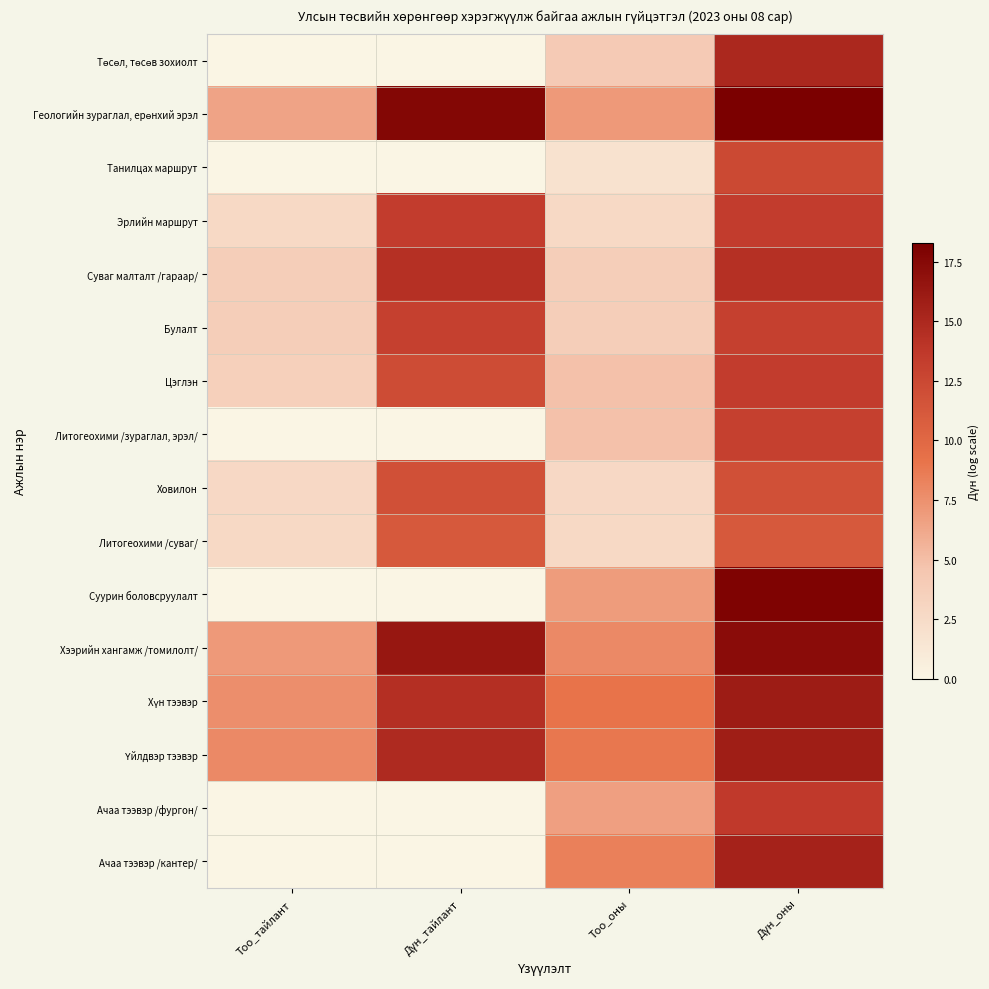

List the series in order of their peak value, highest first.

Геологийн зураглал, ерөнхий эрэл, Суурин боловсруулалт, Хээрийн хангамж /томилолт/, Хүн тээвэр, Үйлдвэр тээвэр, Ачаа тээвэр /кантер/, Төсөл, төсөв зохиолт, Суваг малталт /гараар/, Ачаа тээвэр /фургон/, Цэглэн, Эрлийн маршрут, Литогеохими /зураглал, эрэл/, Булалт, Танилцах маршрут, Ховилон, Литогеохими /суваг/